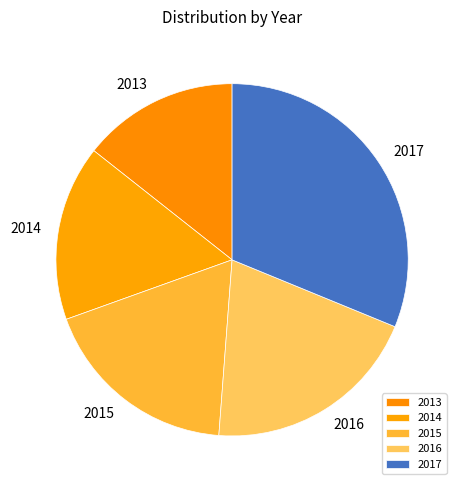

What is the ratio of the value at 2015 to the value at 2014?

1.1